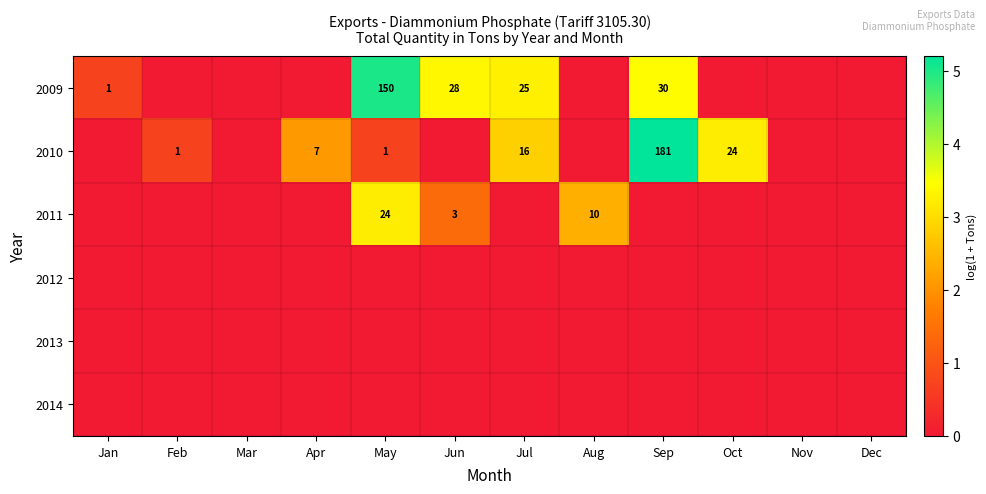

What is the difference between the 2009 values at May and Jan?

149